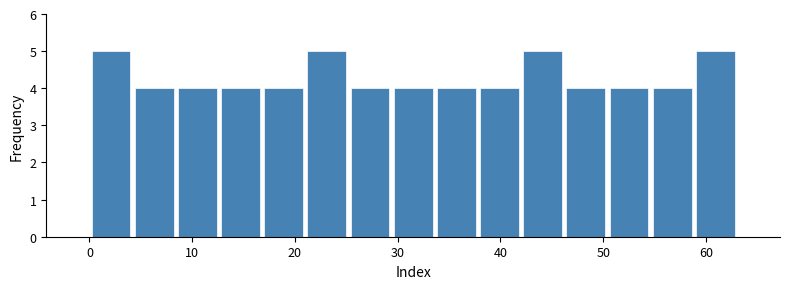

Reading left to right, transcribe this chart: for each bar, give the range it covers on the x-axis and its height. Neither the bar edges nor the heights are printed on the chart, so give them approximately, as read against the axes.

0.0 to 4.2: 5
4.2 to 8.4: 4
8.4 to 12.6: 4
12.6 to 16.8: 4
16.8 to 21.0: 4
21.0 to 25.2: 5
25.2 to 29.4: 4
29.4 to 33.6: 4
33.6 to 37.8: 4
37.8 to 42.0: 4
42.0 to 46.2: 5
46.2 to 50.4: 4
50.4 to 54.6: 4
54.6 to 58.8: 4
58.8 to 63.0: 5